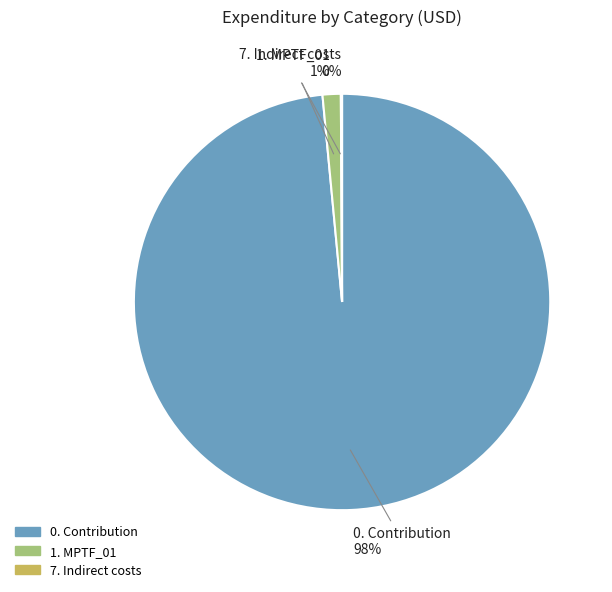

To the nearest percent, what is the average slice percentage?

33%